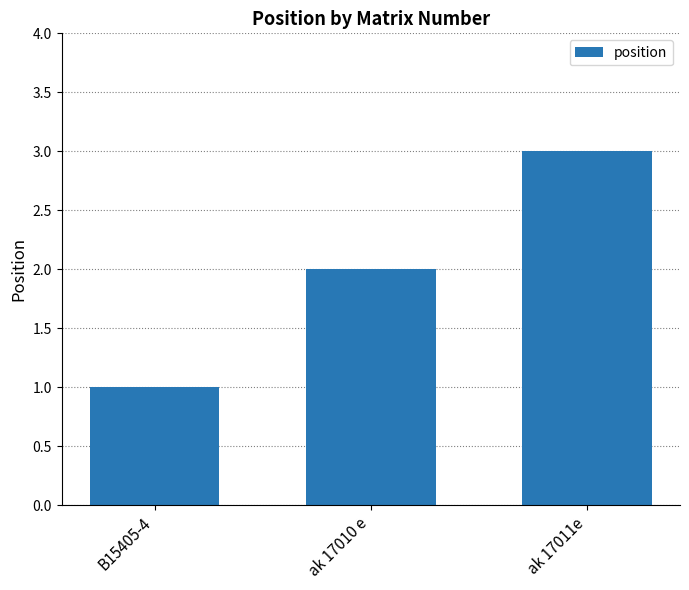

How many data points does each series have?

3